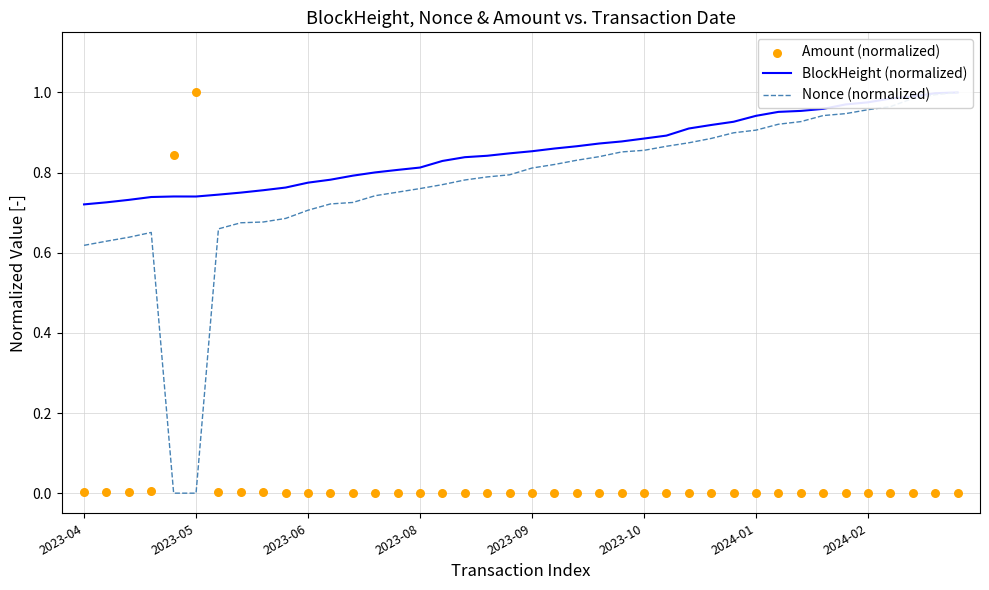

What are all the series names shown in the legend?

BlockHeight (normalized), Nonce (normalized), Amount (normalized)